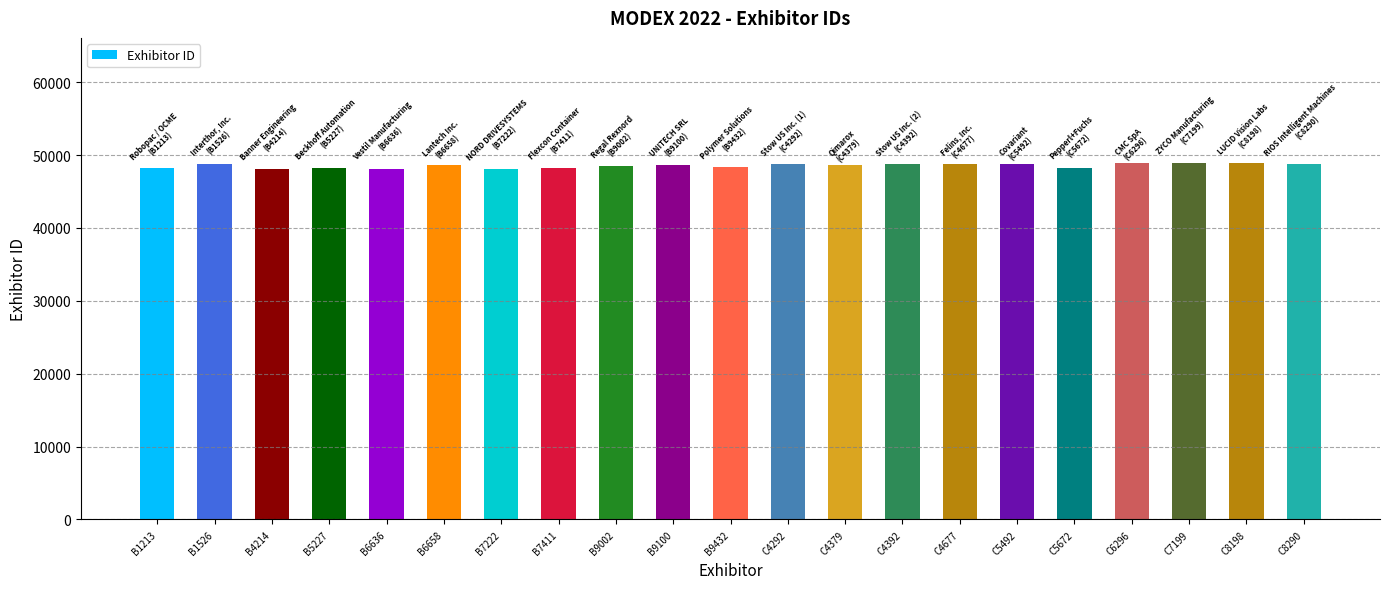

At which label does the data first exceed 48674?

B1526